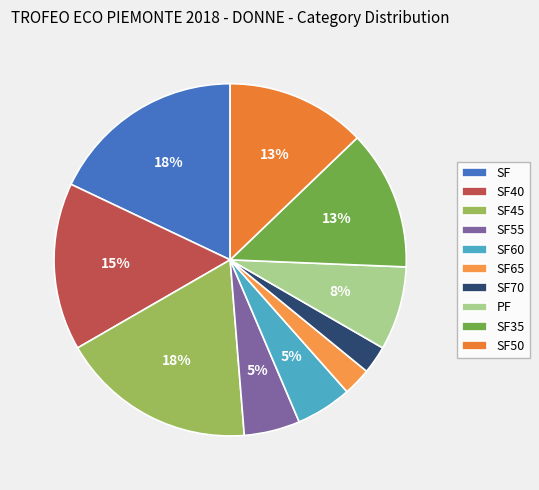

Count the number of slices in the pie.

10